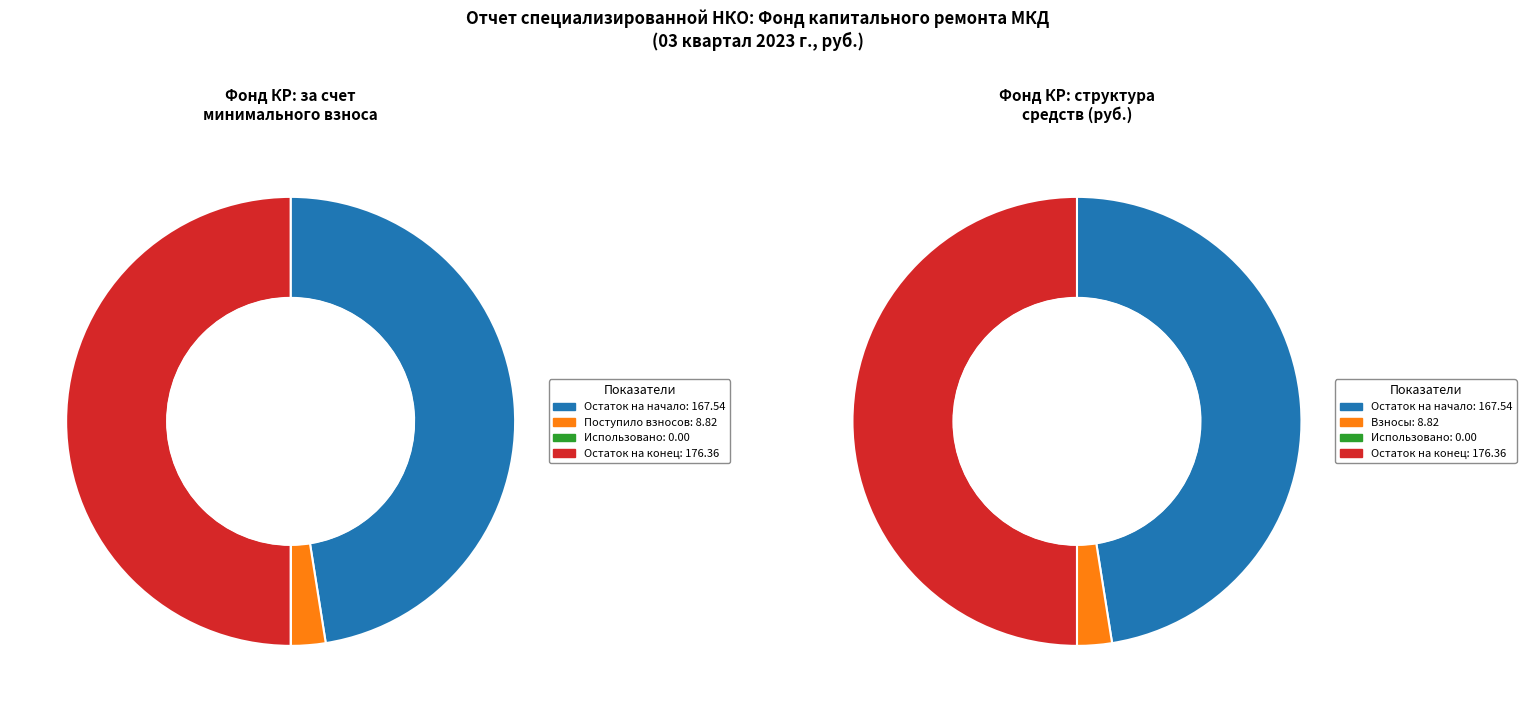

Which has a higher value, Остаток на конец периода or Остаток на начало периода?

Остаток на конец периода